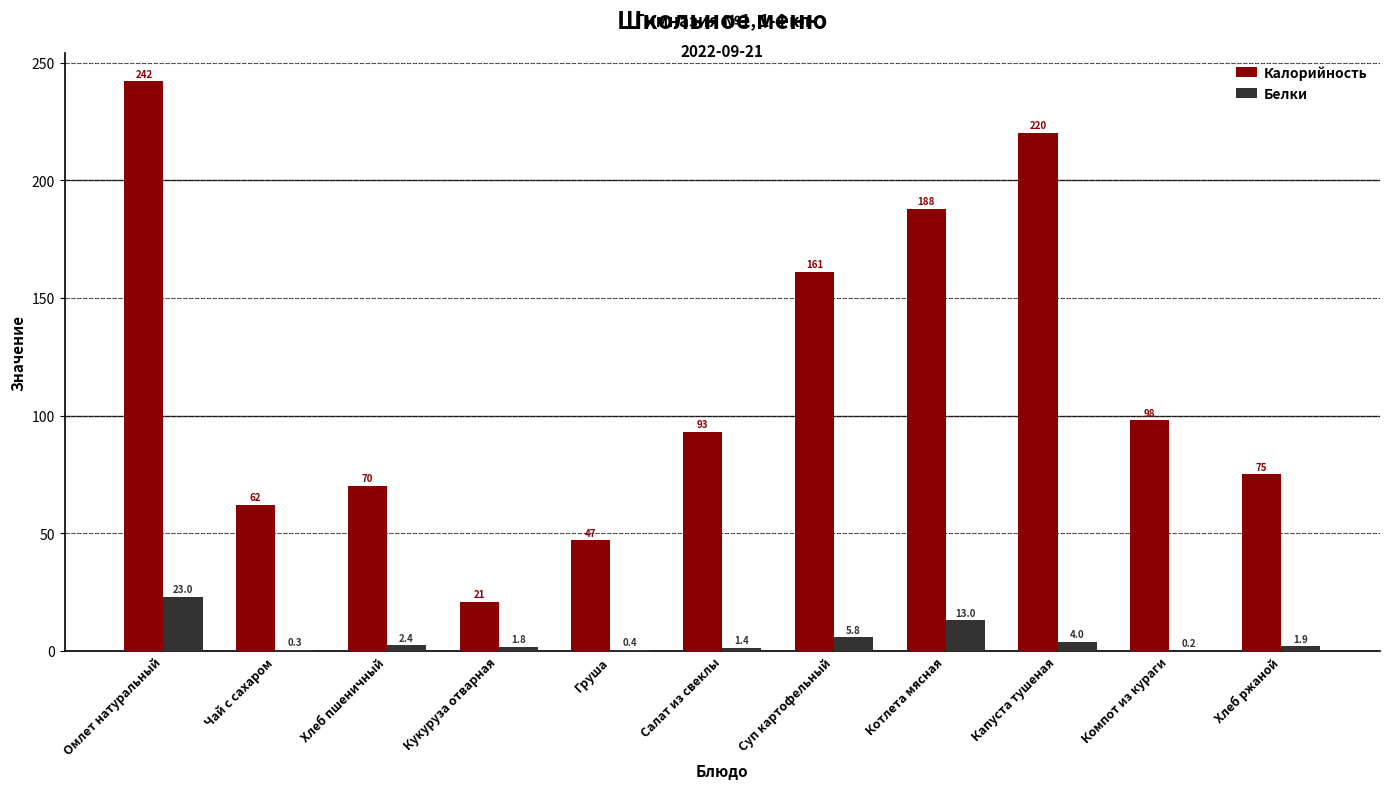

Reading left to right, transcribe all the data shown in this chart.

Калорийность: 242.0	62.0	70.1	21.0	47.0	93.0	161.0	188.0	220.0	98.0	75.0
Белки: 23.0	0.3	2.4	1.8	0.4	1.4	5.8	13.0	4.0	0.2	1.9